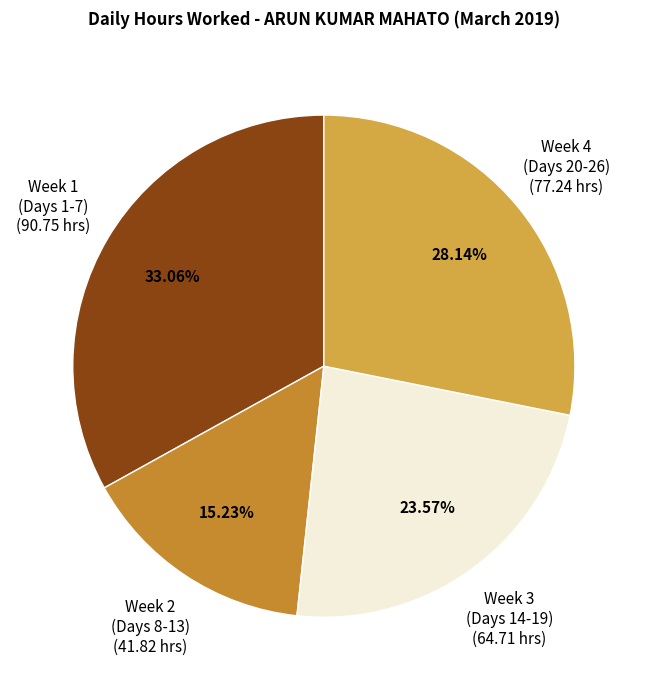

What is the ratio of the value at Week 1 (Days 1-7) to the value at Week 2 (Days 8-13)?

2.2